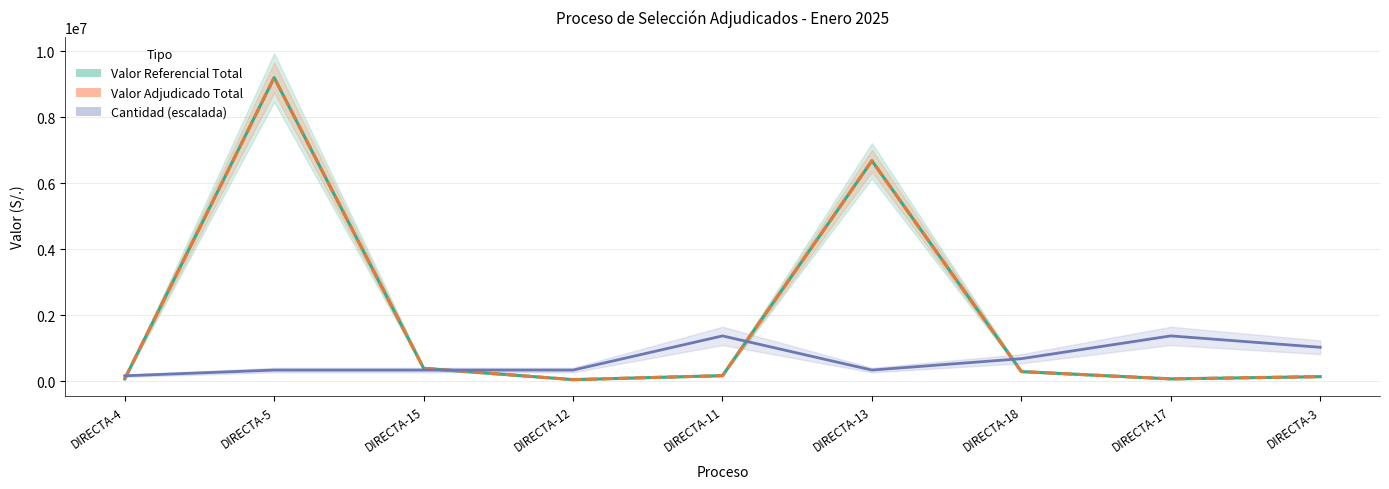

Reading left to right, what are all the values shown in this chart?

Valor Referencial Total: DIRECTA-4=78573.1	DIRECTA-5=9200000.0	DIRECTA-15=399999.9	DIRECTA-12=56120.0	DIRECTA-11=176640.0	DIRECTA-13=6682000.0	DIRECTA-18=299999.1	DIRECTA-17=78200.0	DIRECTA-3=146280.0
Valor Adjudicado Total: DIRECTA-4=78573.1	DIRECTA-5=9200000.0	DIRECTA-15=399999.9	DIRECTA-12=56120.0	DIRECTA-11=176640.0	DIRECTA-13=6682000.0	DIRECTA-18=299999.1	DIRECTA-17=78200.0	DIRECTA-3=146280.0
Cantidad (escalada): DIRECTA-4=172500.0	DIRECTA-5=345000.0	DIRECTA-15=345000.0	DIRECTA-12=345000.0	DIRECTA-11=1380000.0	DIRECTA-13=345000.0	DIRECTA-18=690000.0	DIRECTA-17=1380000.0	DIRECTA-3=1035000.0